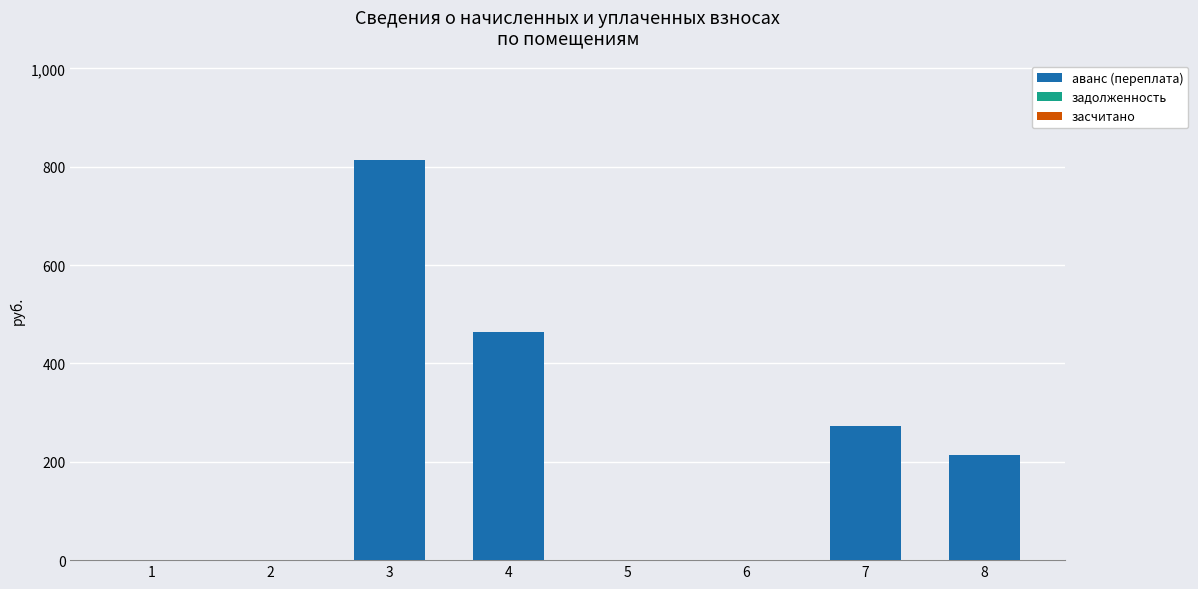

What is the change in value from 3 to 4?

-348.4